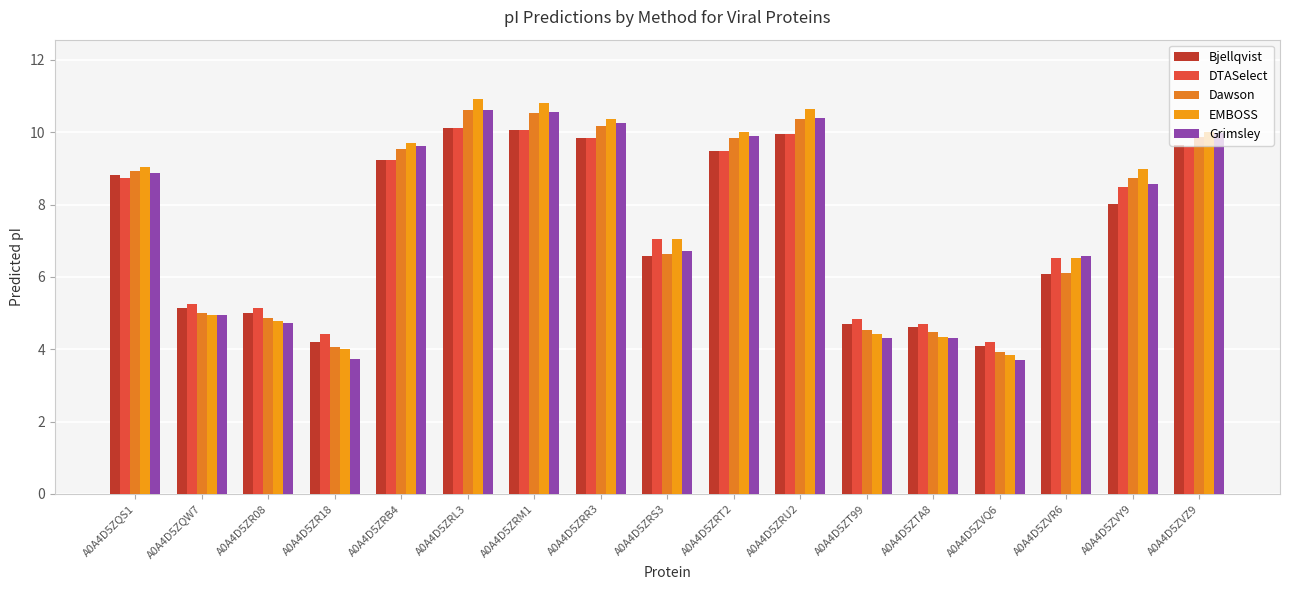

Count the number of categories in the chart.

17